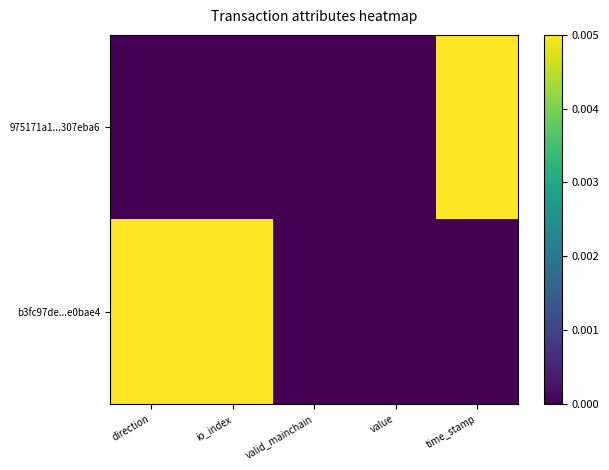

Which series has the largest range (max minus min)?

975171a1...307eba6